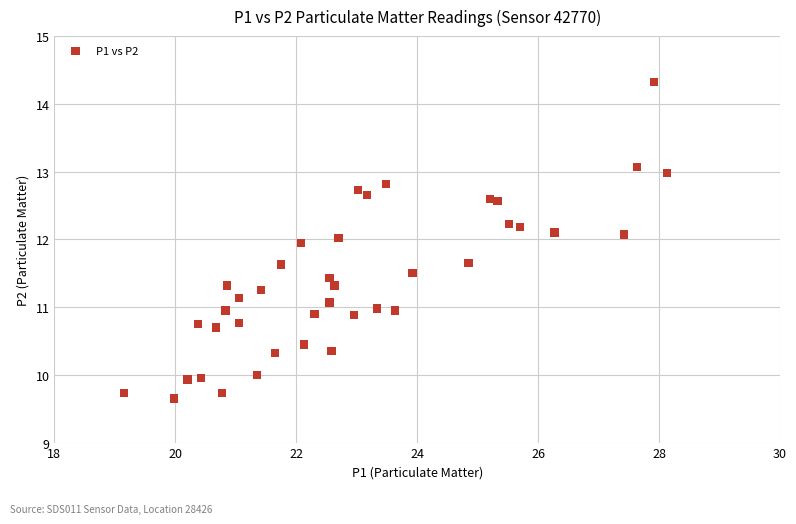

What is the range of X values (max minus min)?

9.0